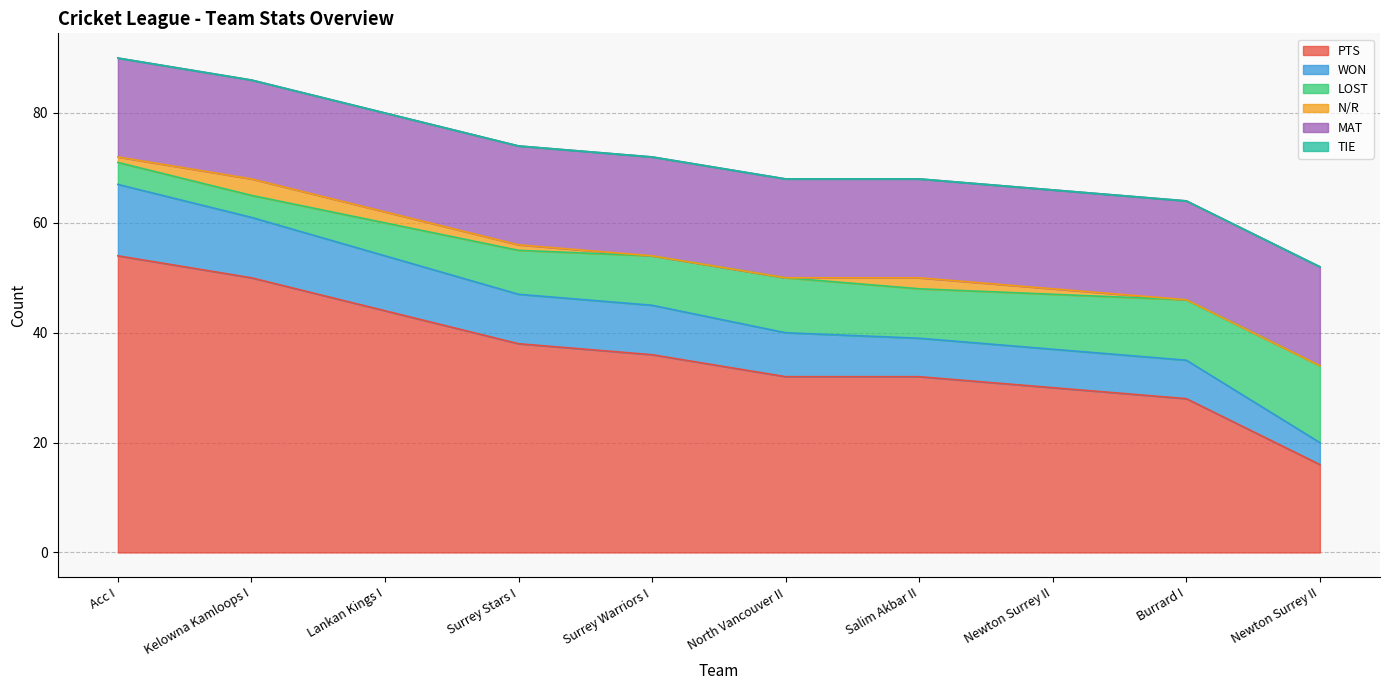

Which has a higher value, Burrard I or Acc I?

Acc I